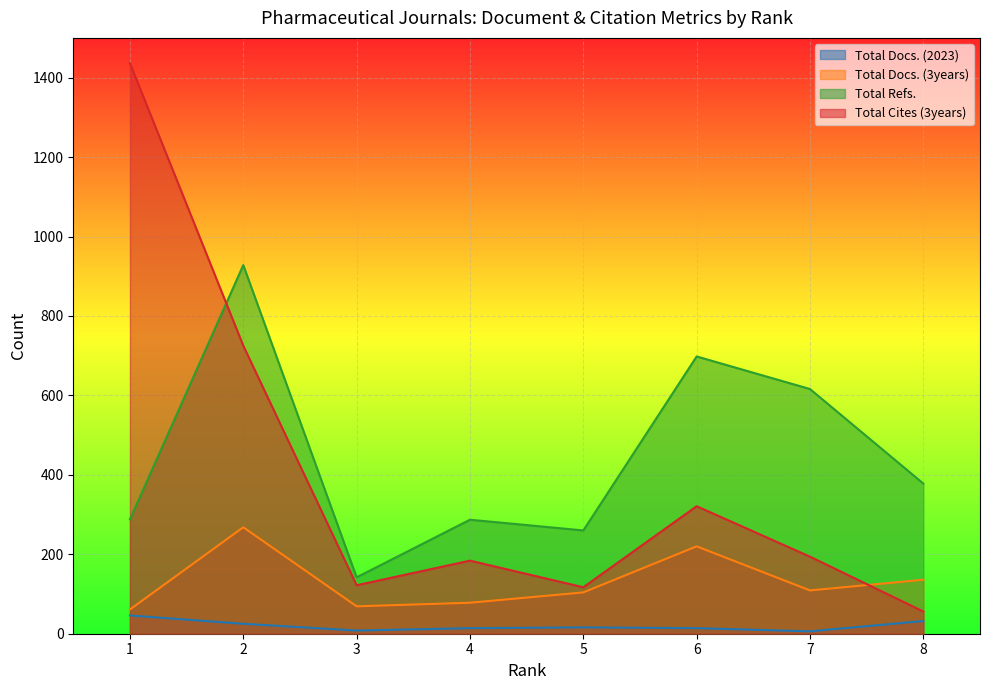

What are all the series names shown in the legend?

Total Docs. (2023), Total Docs. (3years), Total Refs., Total Cites (3years)